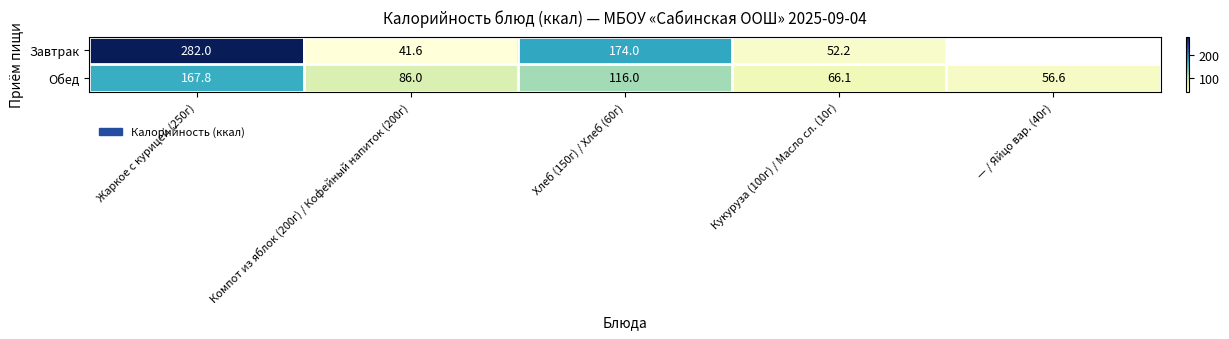

What is the greatest value displayed?

282.0